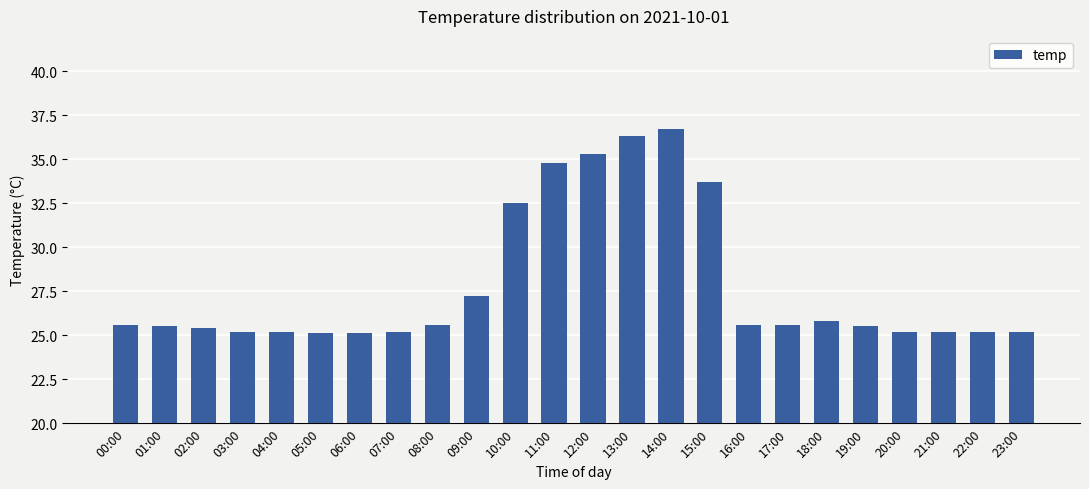

What is the label of the 10th bar from the left?

09:00